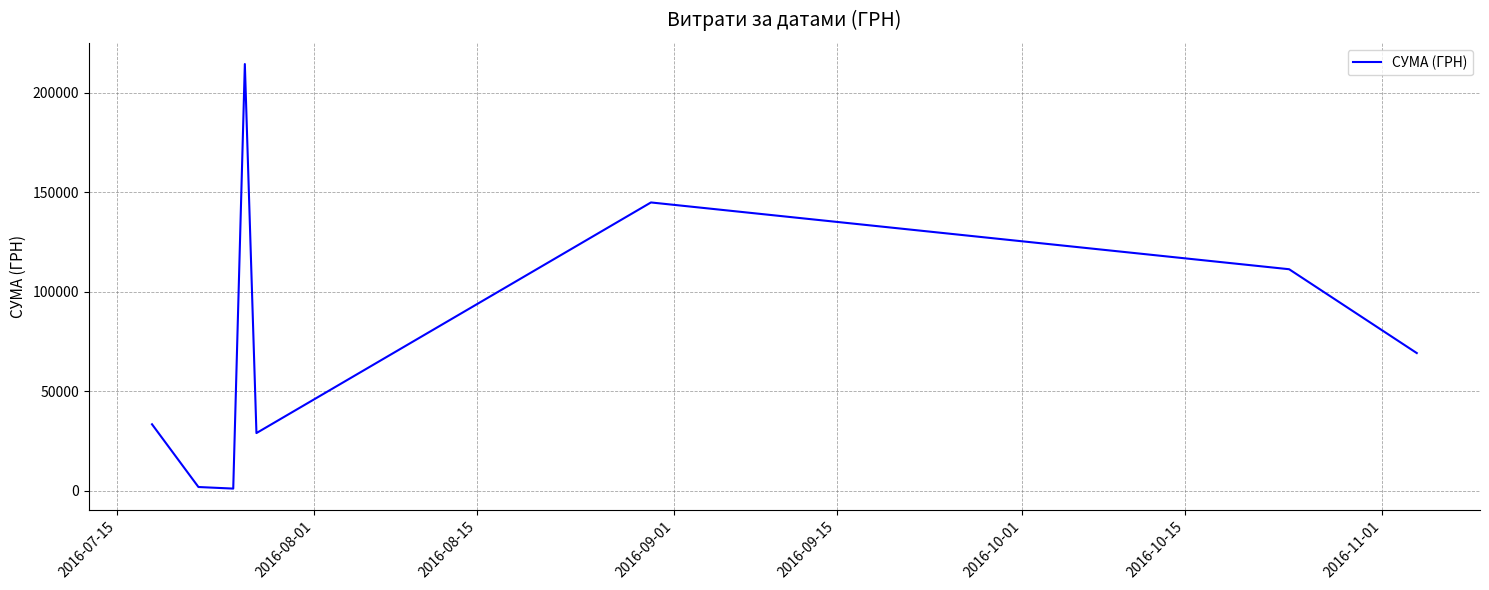

How many distinct data groups are displayed?

1